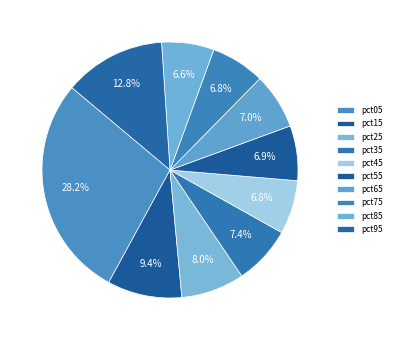

Do pct85 and pct75 together represent more than half of the pie?

No